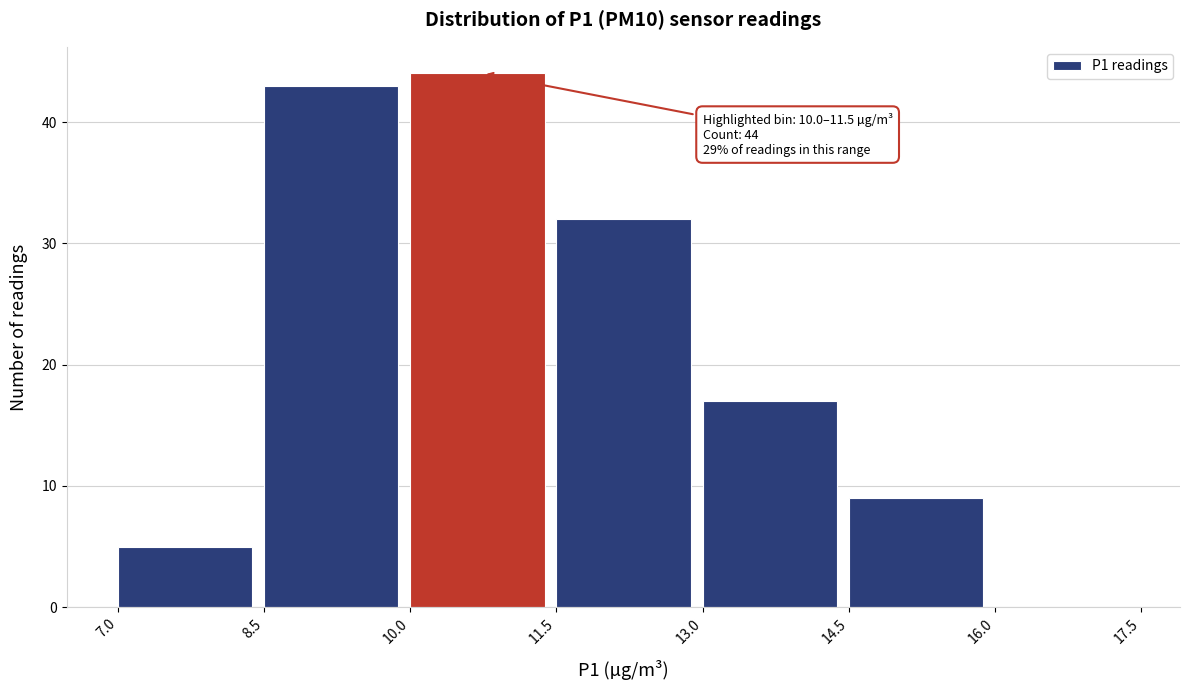

Which range on the x-axis has the tallest bar?

10.0 to 11.5